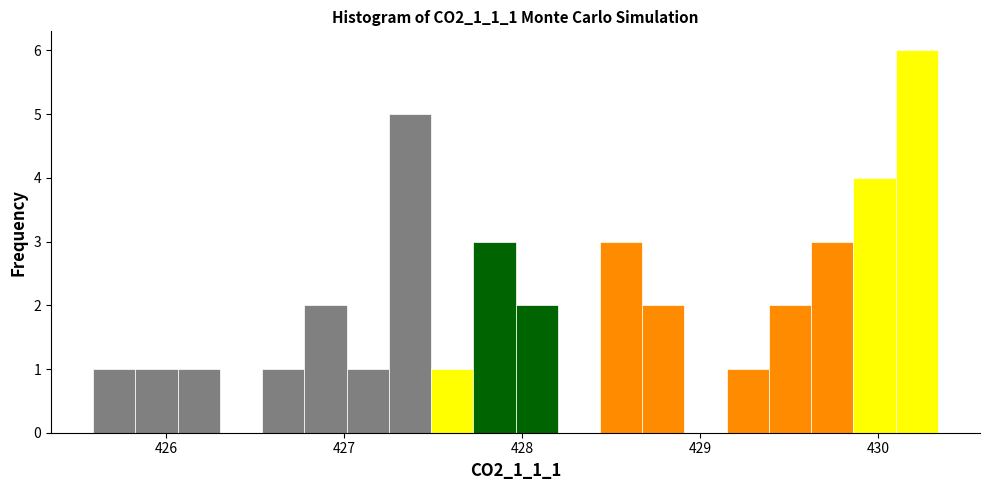

Read against the x-axis, roughly where is the centre of the tallest bar?

430.2